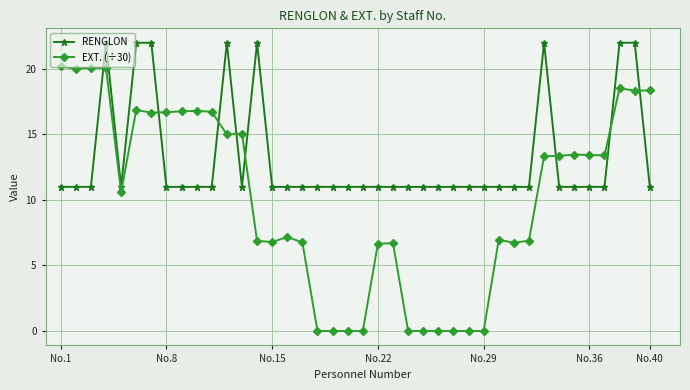

True or false: EXT. (÷30) and RENGLON cross at least once.

True